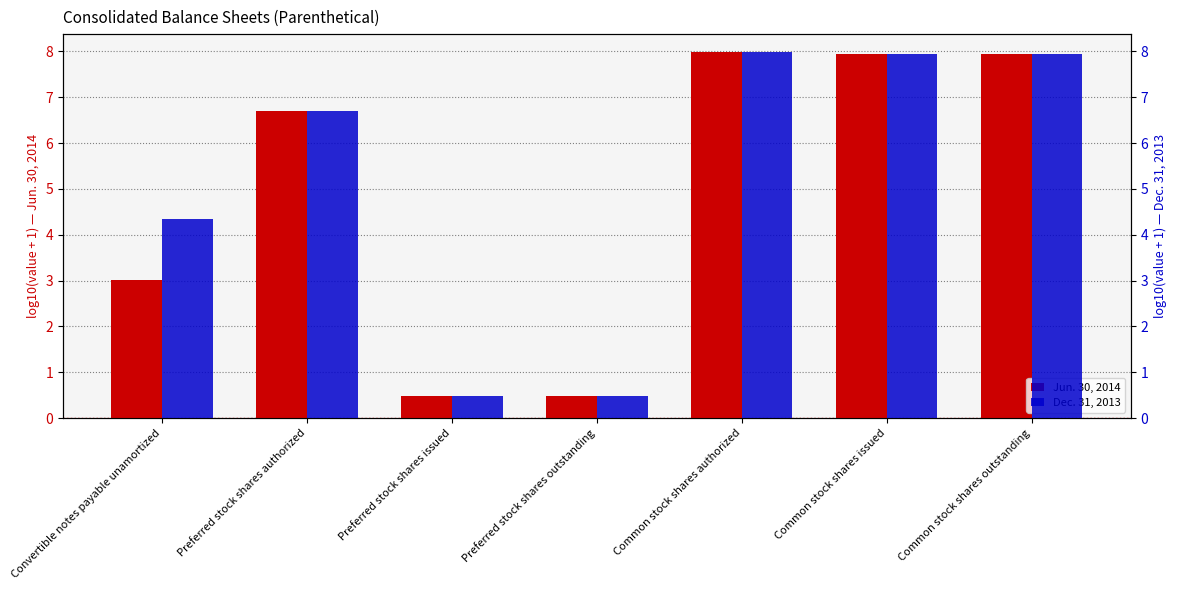

Reading left to right, transcribe all the data shown in this chart.

Jun. 30, 2014: Convertible notes payable unamortized=3.0	Preferred stock shares authorized=6.7	Preferred stock shares issued=0.5	Preferred stock shares outstanding=0.5	Common stock shares authorized=8.0	Common stock shares issued=7.9	Common stock shares outstanding=7.9
Dec. 31, 2013: Convertible notes payable unamortized=4.3	Preferred stock shares authorized=6.7	Preferred stock shares issued=0.5	Preferred stock shares outstanding=0.5	Common stock shares authorized=8.0	Common stock shares issued=7.9	Common stock shares outstanding=7.9